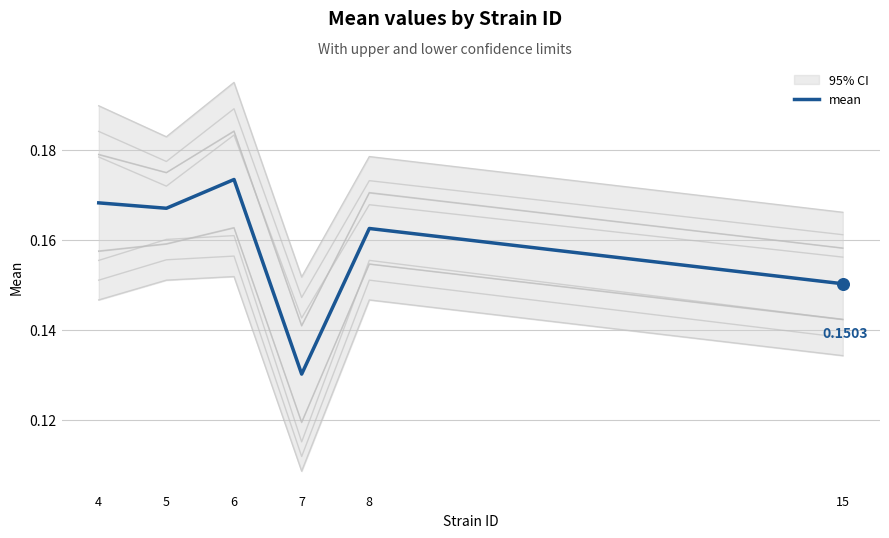

Which has a higher value, 15 or 5?

5